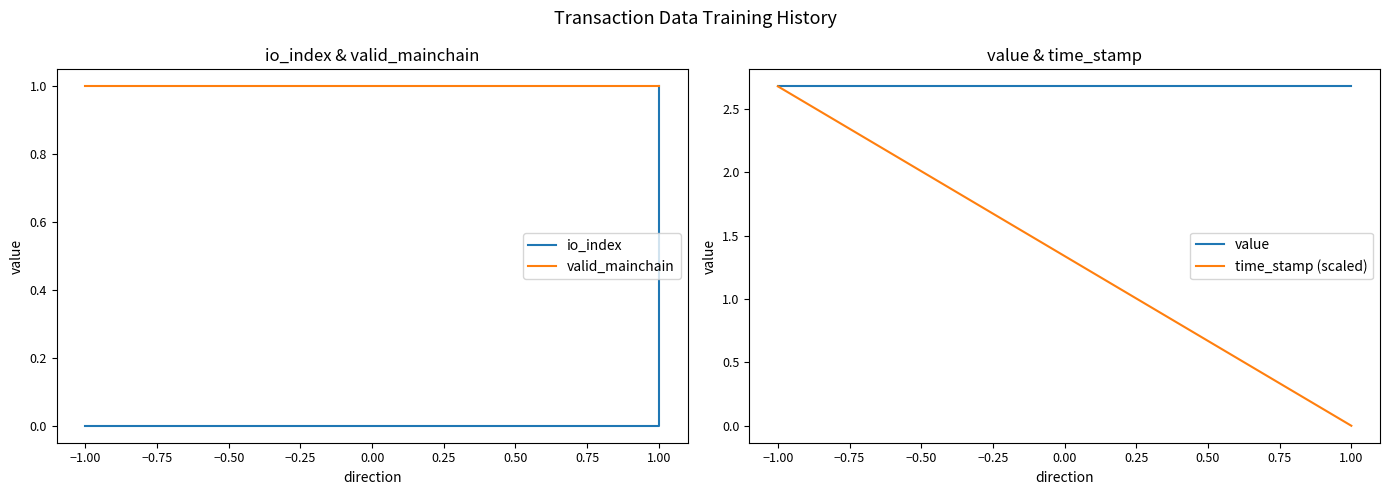

Reading left to right, what are all the values shown in this chart?

io_index: 0.0	0.0	0.0	1.0
valid_mainchain: 1.0	1.0	1.0	1.0
value: 2.7	2.7	2.7	2.7
time_stamp (scaled): 2.7	2.7	0.0	0.0